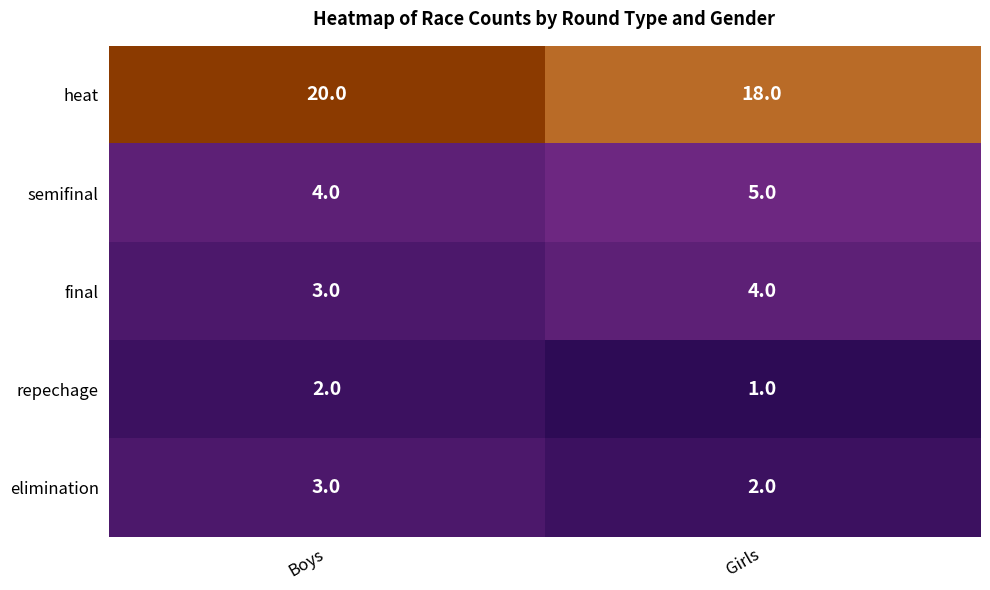

Which series has the widest spread of values?

heat